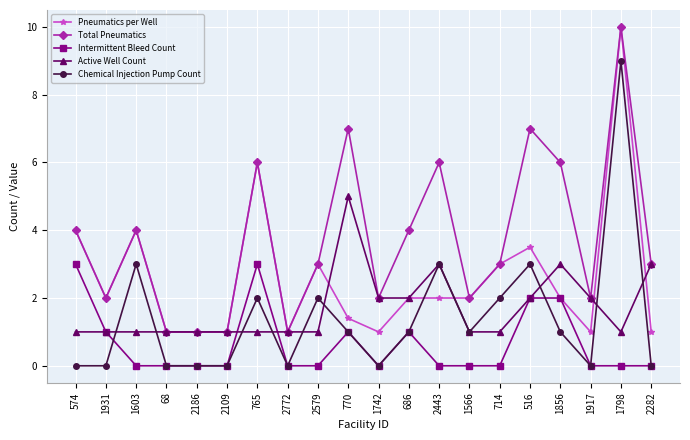

At which category does the chart reach its peak across all series?

1798